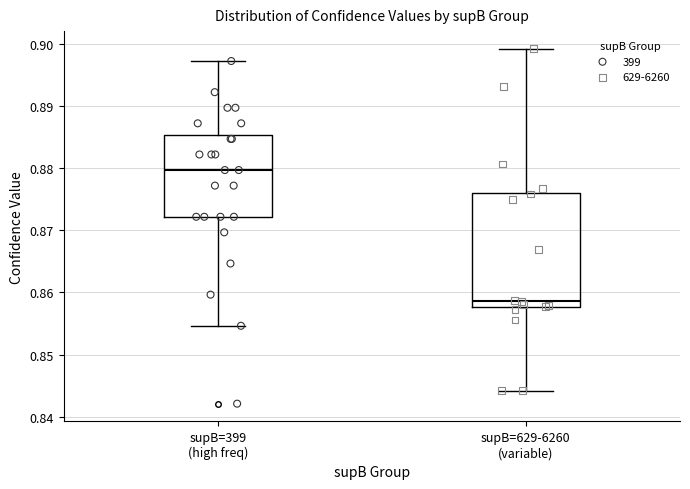

Reading left to right, transcribe this box plot: for each box, give where its median line is, the range the box spans, and where its two whiskers end, as read against the y-axis. The values are not printed on the chart, so give them approximately, as read against the axis.

supB=399 (high freq): median 0.880, box 0.872 to 0.885, whiskers 0.855 to 0.897
supB=629-6260 (variable): median 0.859, box 0.858 to 0.876, whiskers 0.844 to 0.899